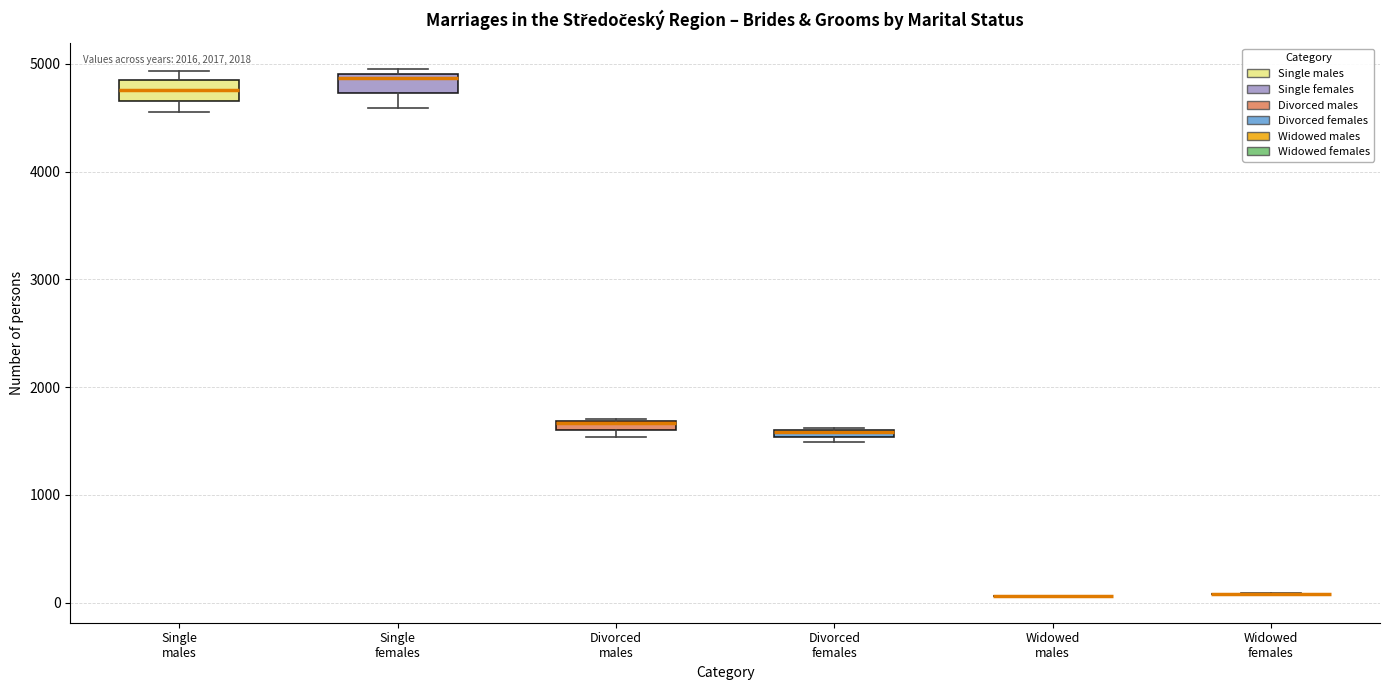

Where is the upper edge of the box for Divorced females on the y-axis? The values are not printed on the chart, so give them approximately, as read against the axis.

1600